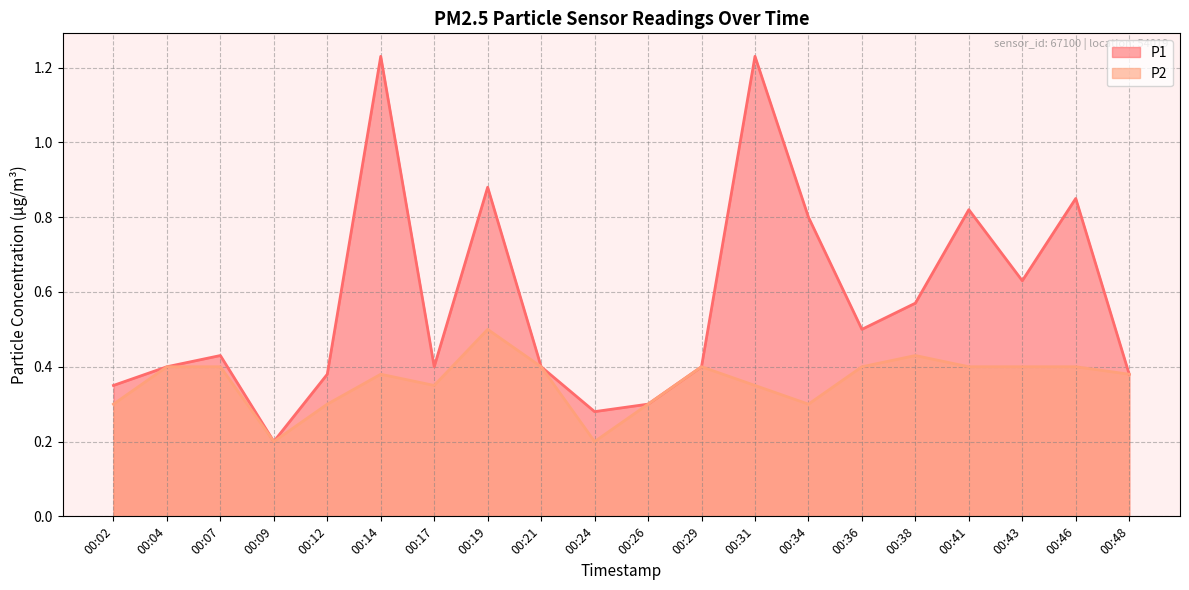

At 00:38, list the series in order from largest to smallest.

P1, P2